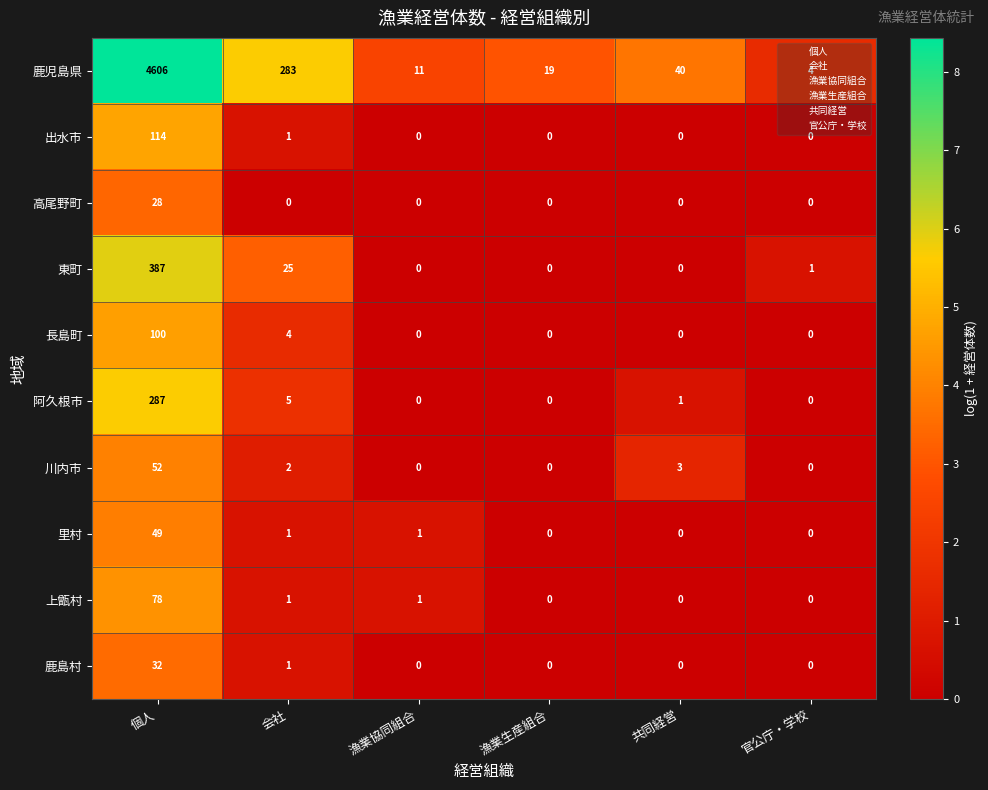

What is the total value across all series at 個人?

5733